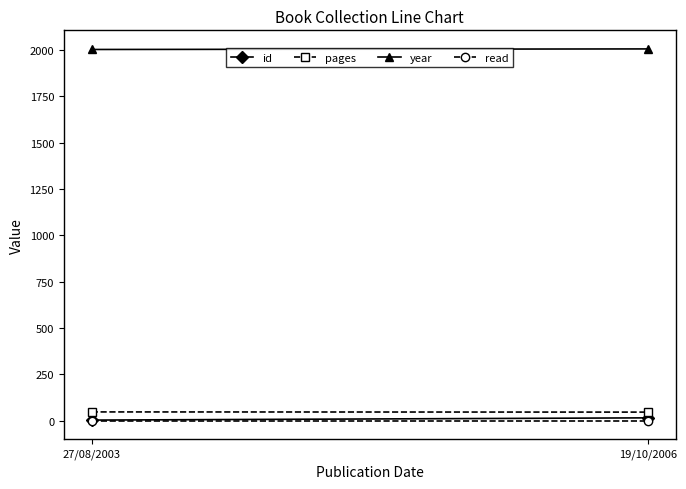

Is it true that pages equals 20 at 27/08/2003?

False